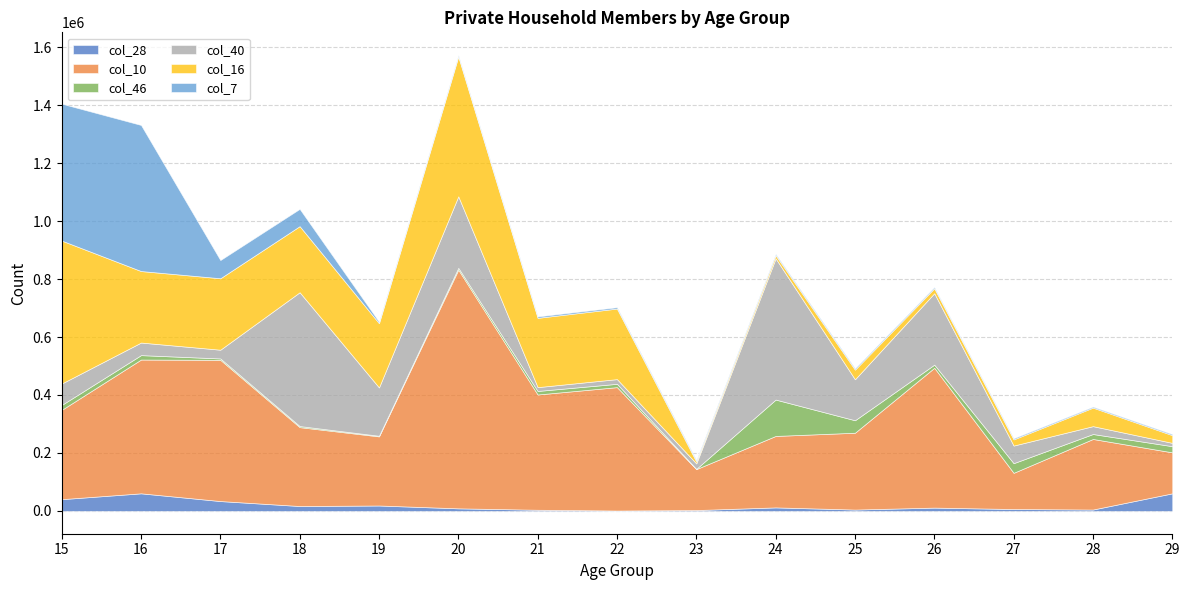

What is the difference between the highest and lowest values at 23?

140598